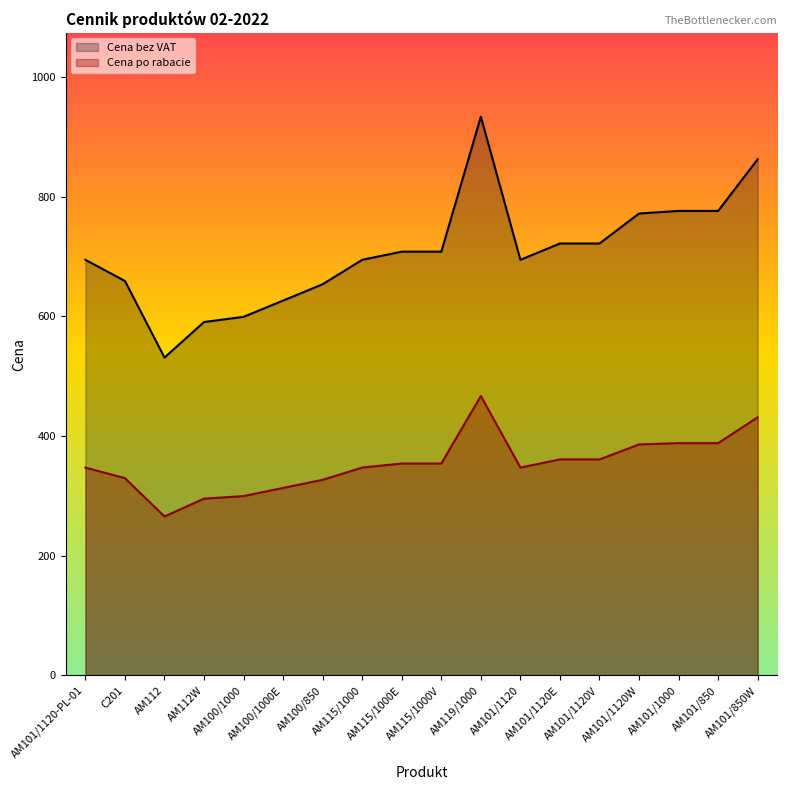

True or false: Cena po rabacie and Cena bez VAT cross at least once.

False